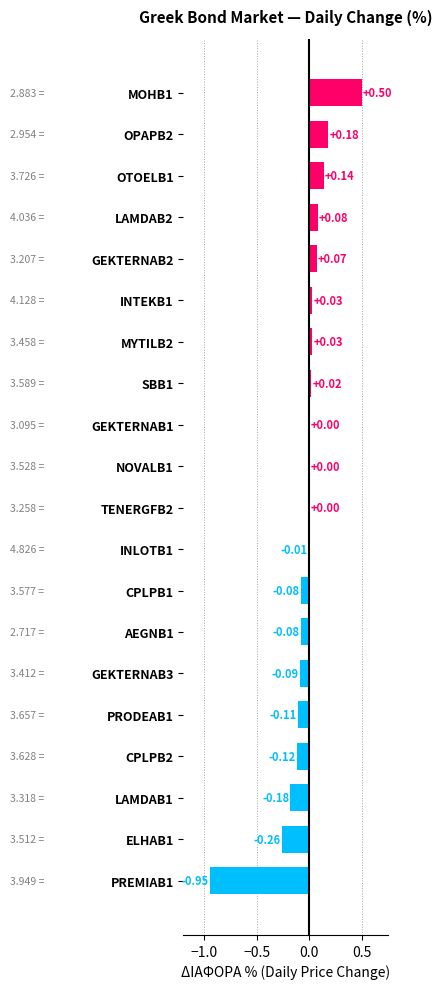

Between INLOTB1 and AEGNB1, which is larger?

INLOTB1